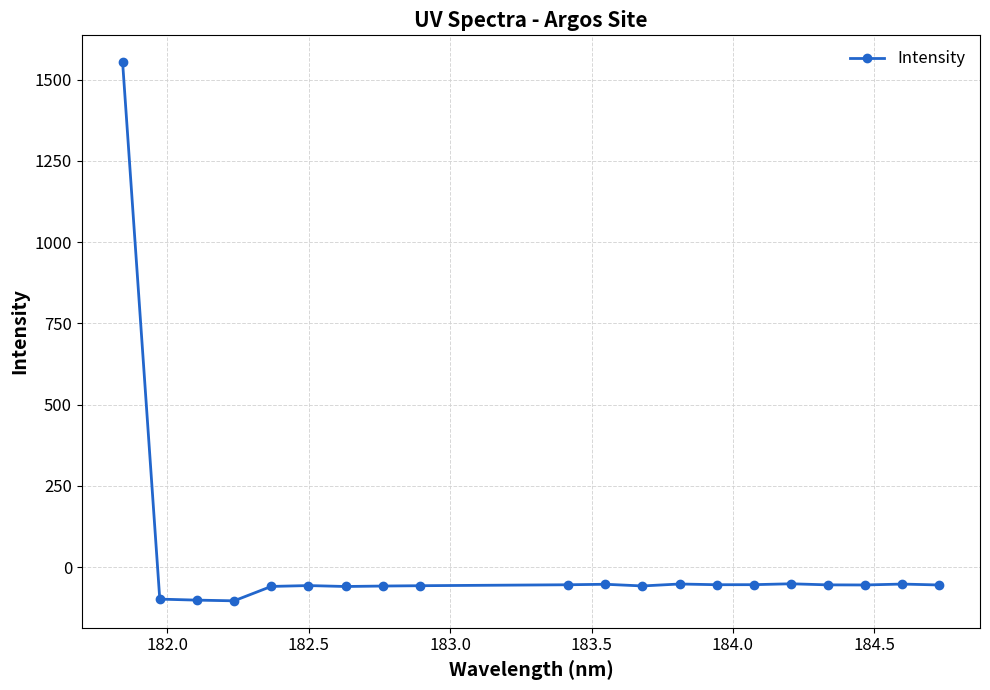

What is the minimum value shown in the chart?

-103.3